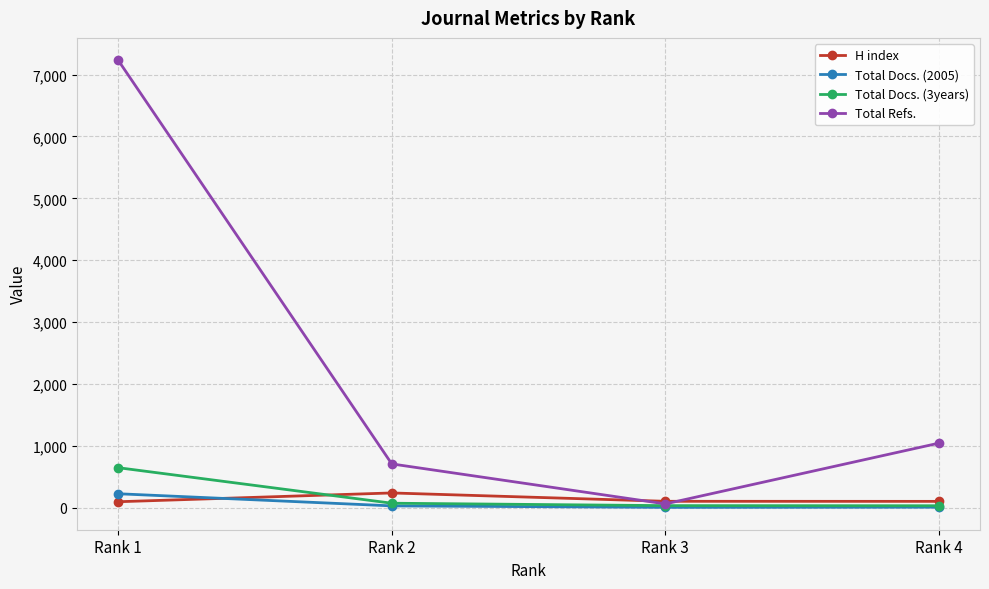

Where is the first local maximum for H index?

Rank 2